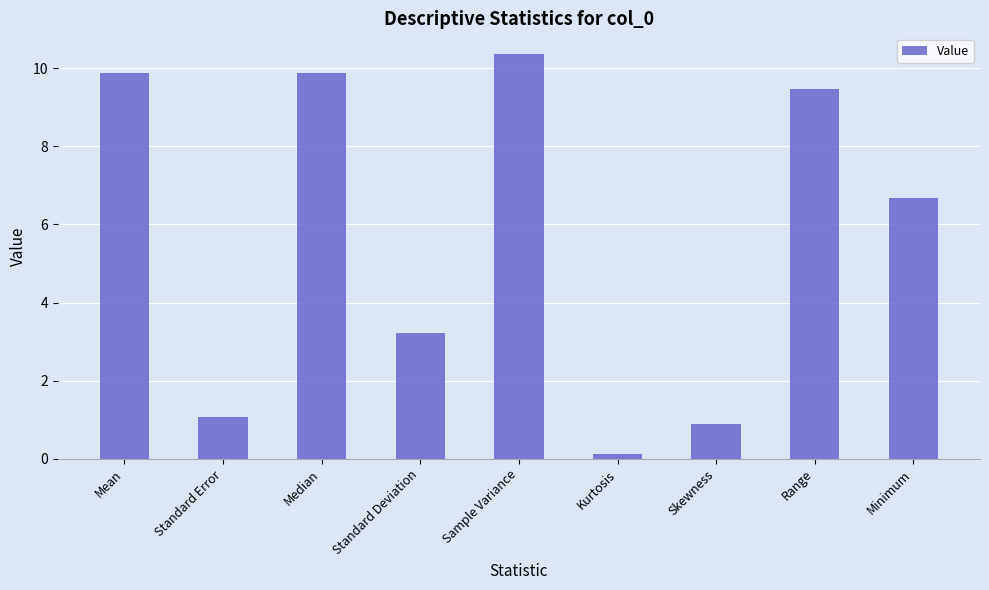

Which label corresponds to the largest value in the chart?

Sample Variance